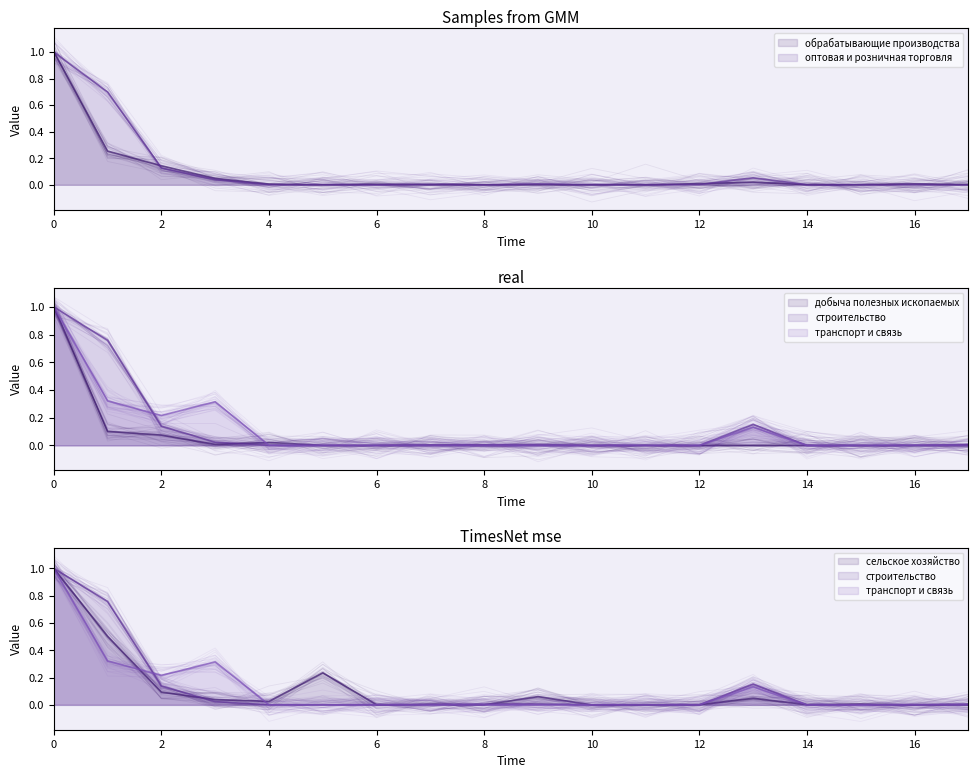

Is it true that добыча полезных ископаемых equals 0.0 at Тамбовская область?

True